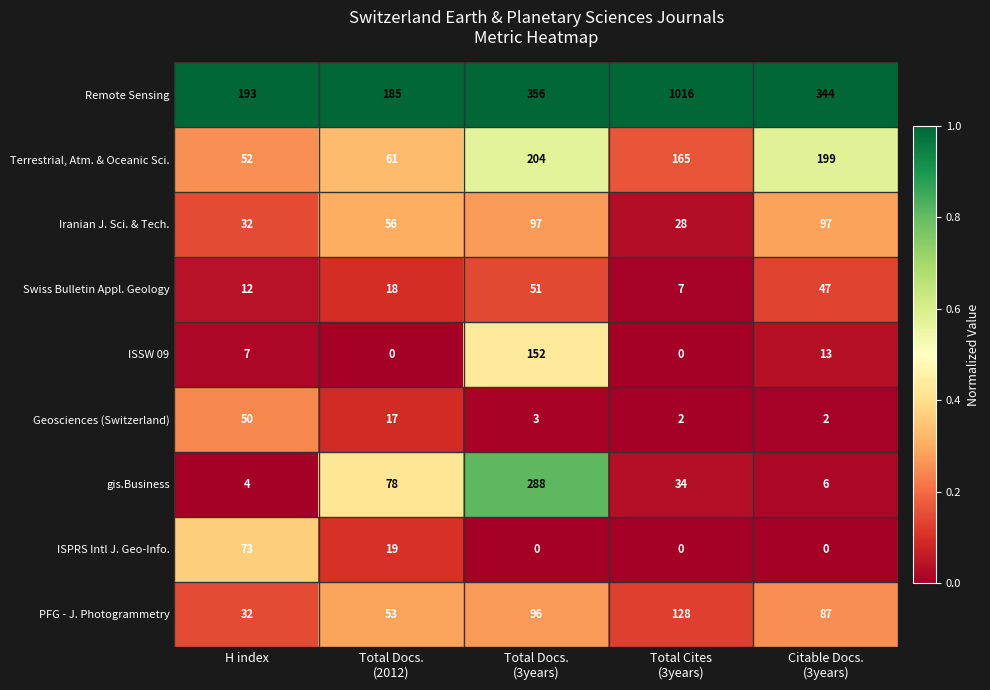

What is the spread (max minus min) of values at Total Cites
(3years)?

1016